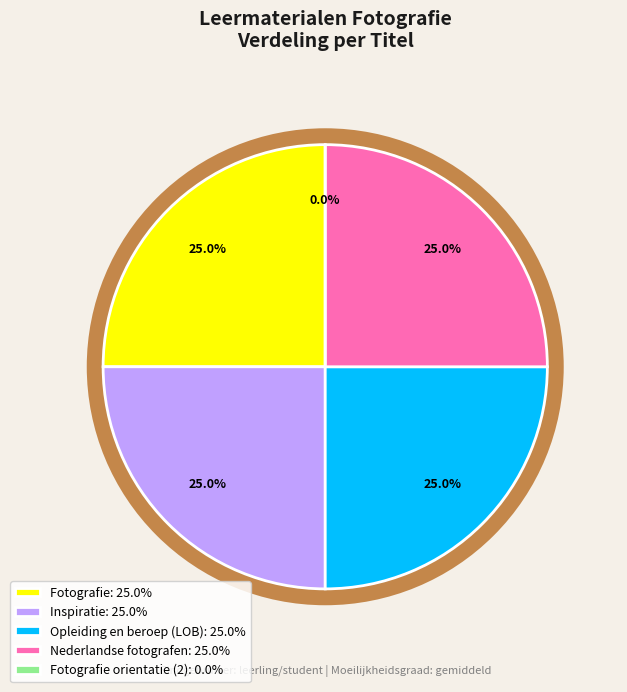

Is it true that Inspiratie is 25% of the pie?

True